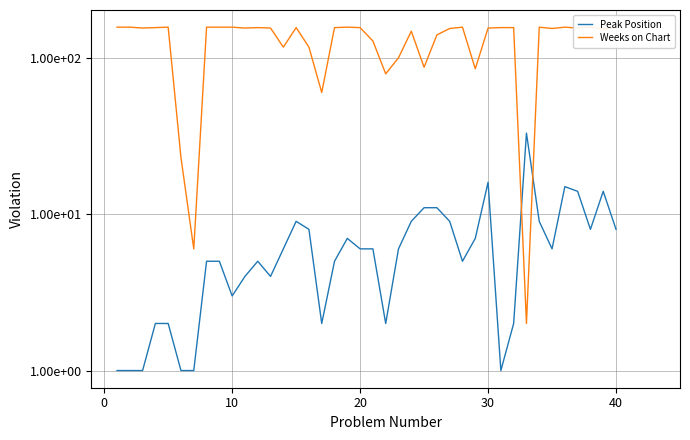

Does the chart display data point markers on the line(s)?

No